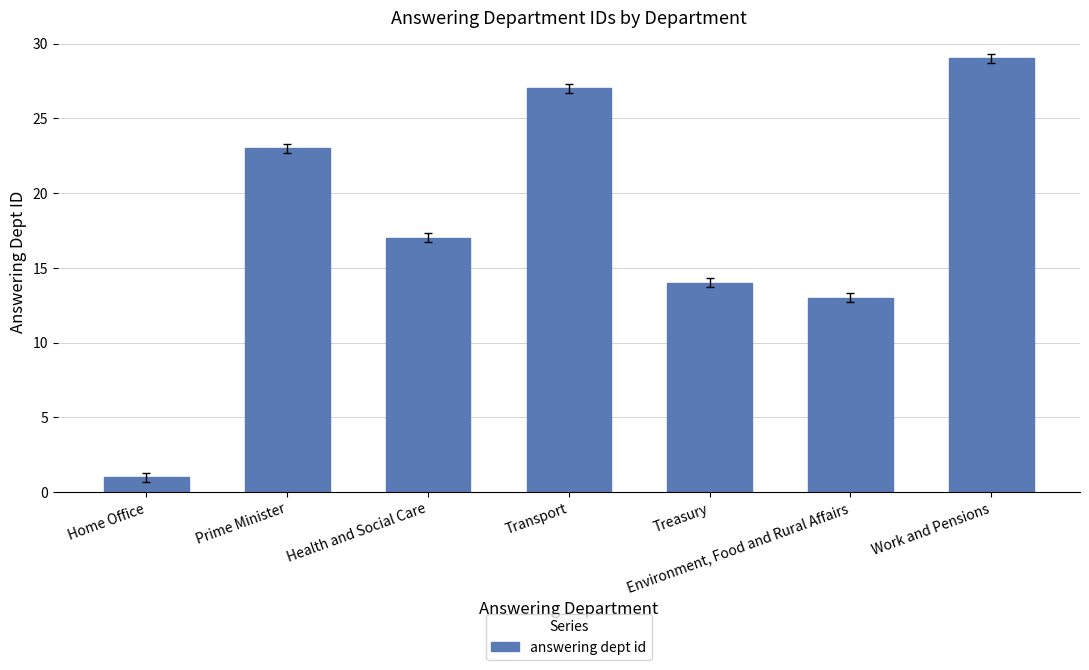

The value at Work and Pensions is 29. True or false?

True